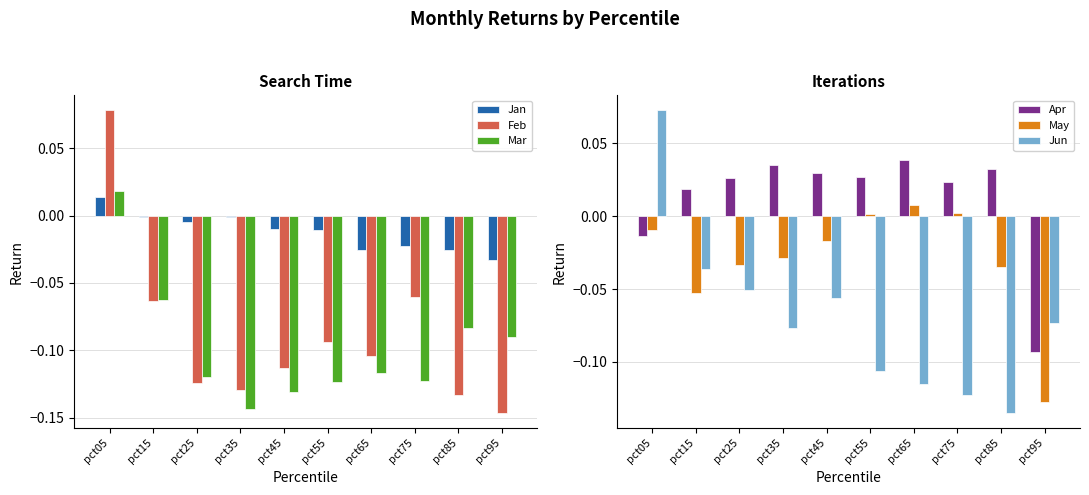

What is the greatest value displayed?

0.1